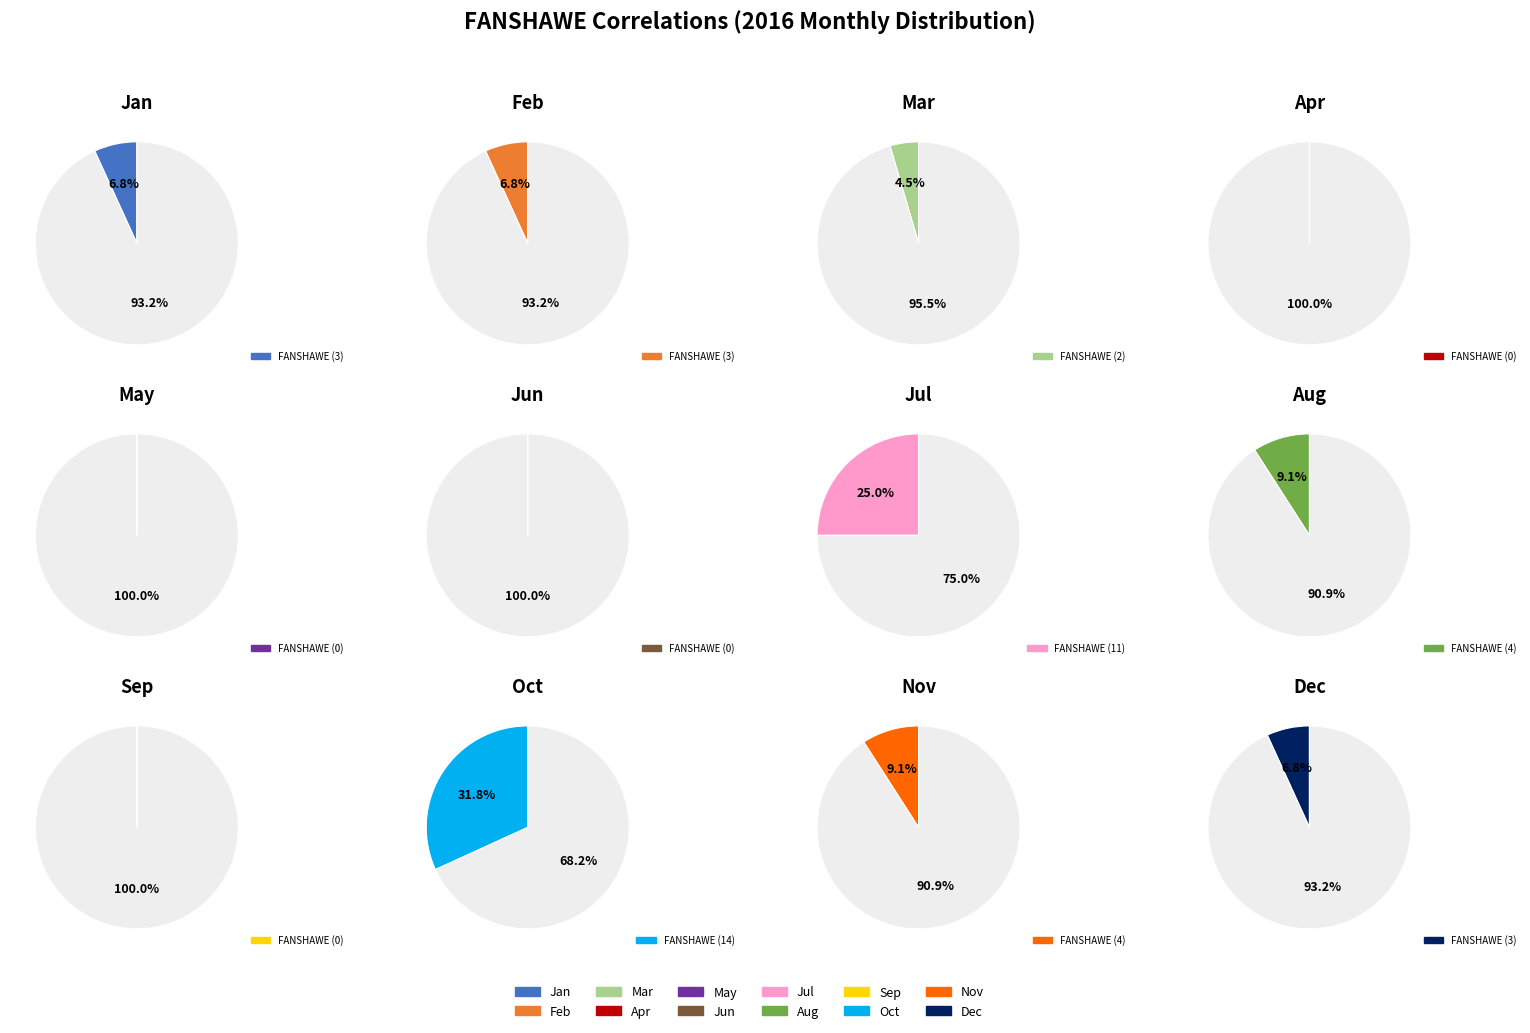

To the nearest percent, what is the difference between the 2016-05 and 2016-07 slice percentages?

25%